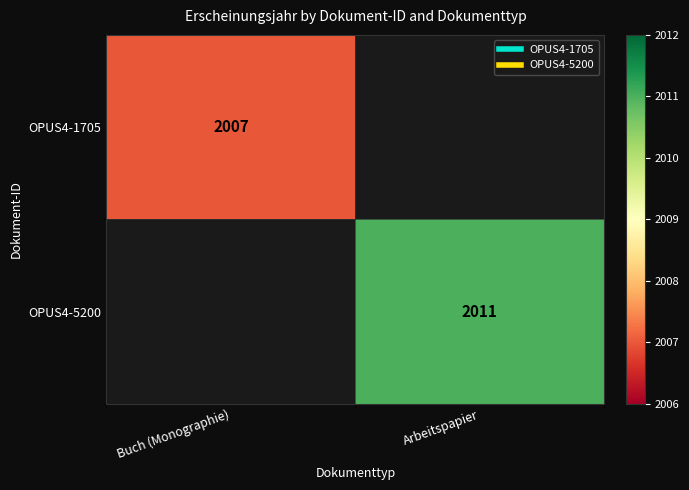

Which label corresponds to the smallest value in the chart?

Buch (Monographie)